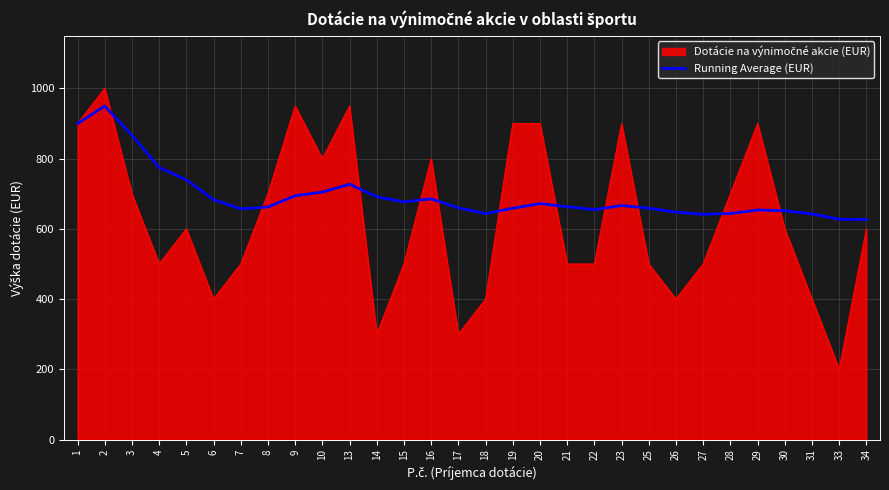

What is the total value across all series at 8?

1362.5